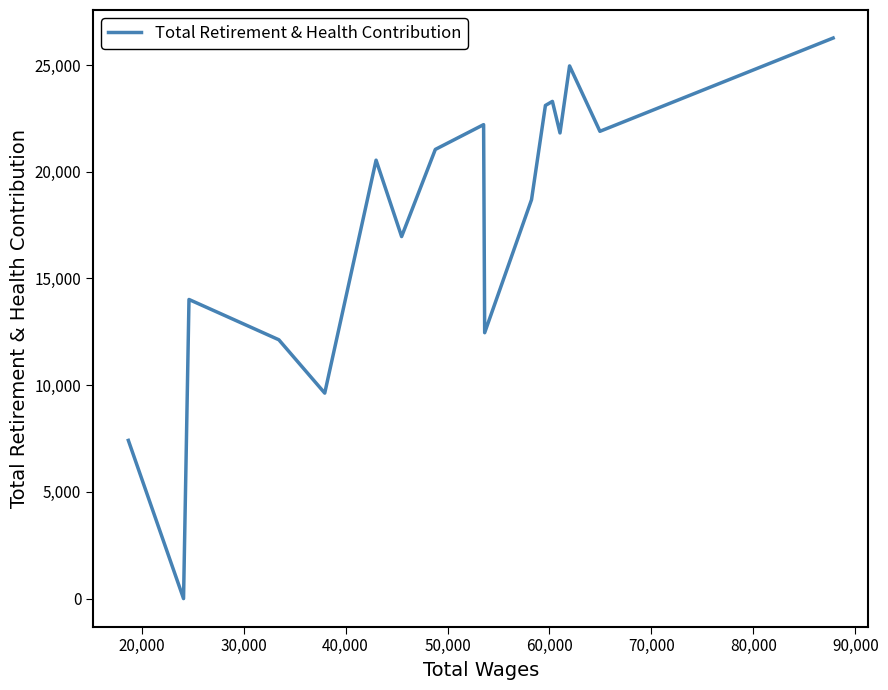

What is the maximum value shown in the chart?

26268